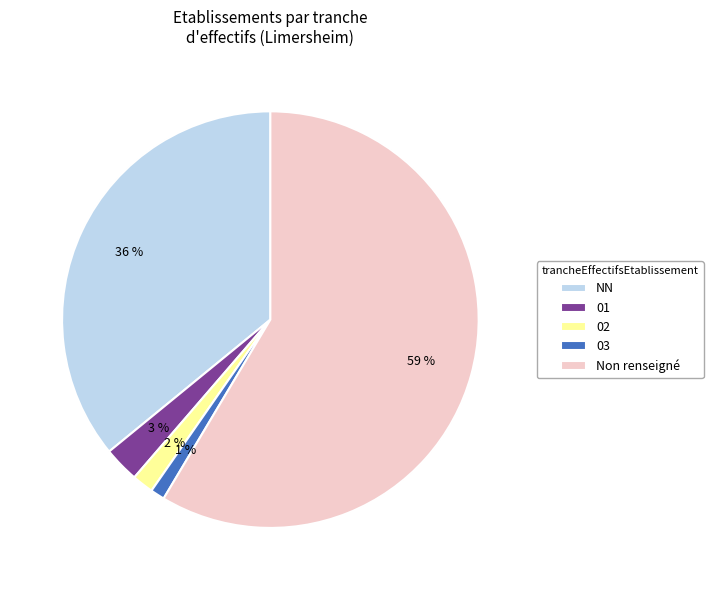

The 03 slice represents 15% of the pie. True or false?

False